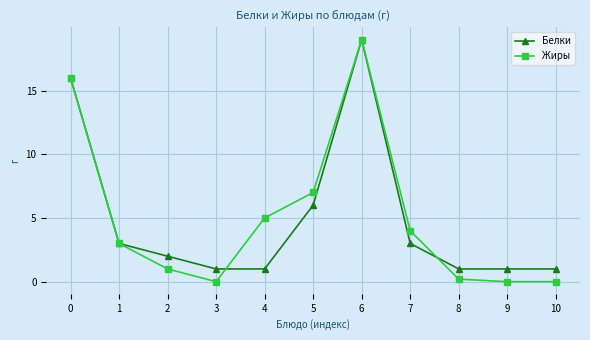

What is the sum of all Белки values?

54.0